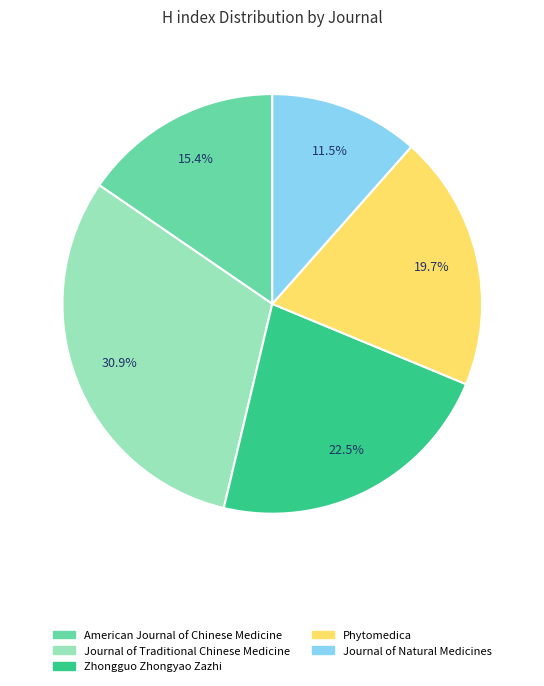

True or false: Phytomedica accounts for 20% of the total.

True